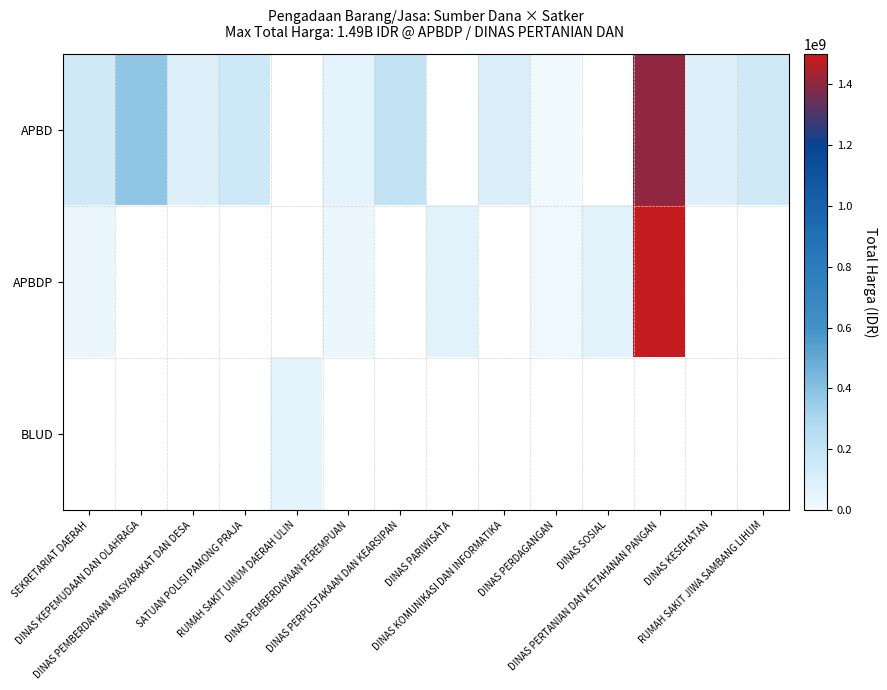

Rank the series by their maximum value, from lowest to highest.

BLUD, APBD, APBDP